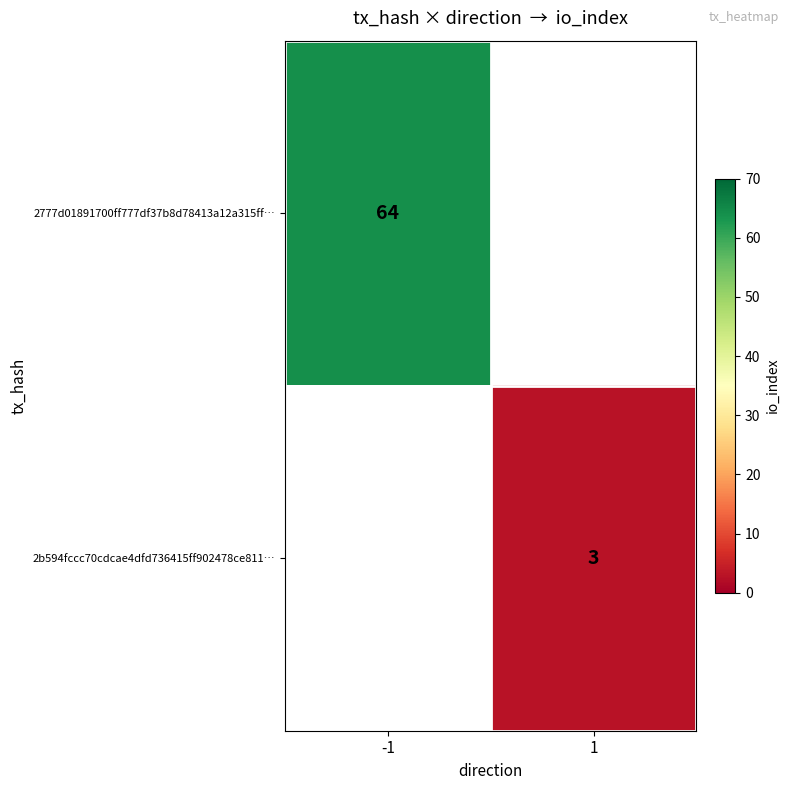

True or false: 2b594fccc70cdcae4dfd736415ff902478ce811… has a value of 3 at 1.

True